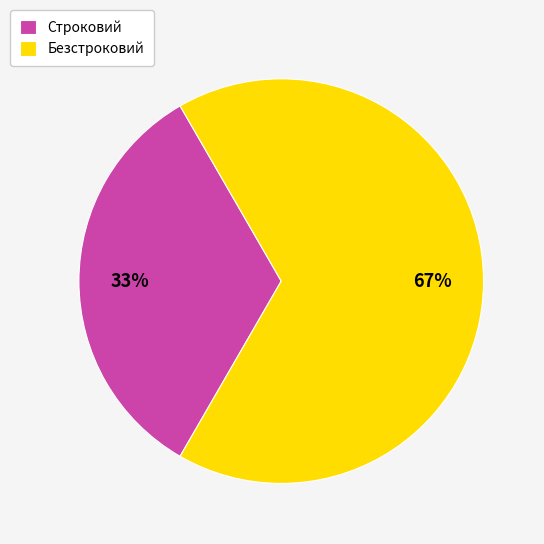

Is the sum of Строковий and Безстроковий greater than half?

Yes